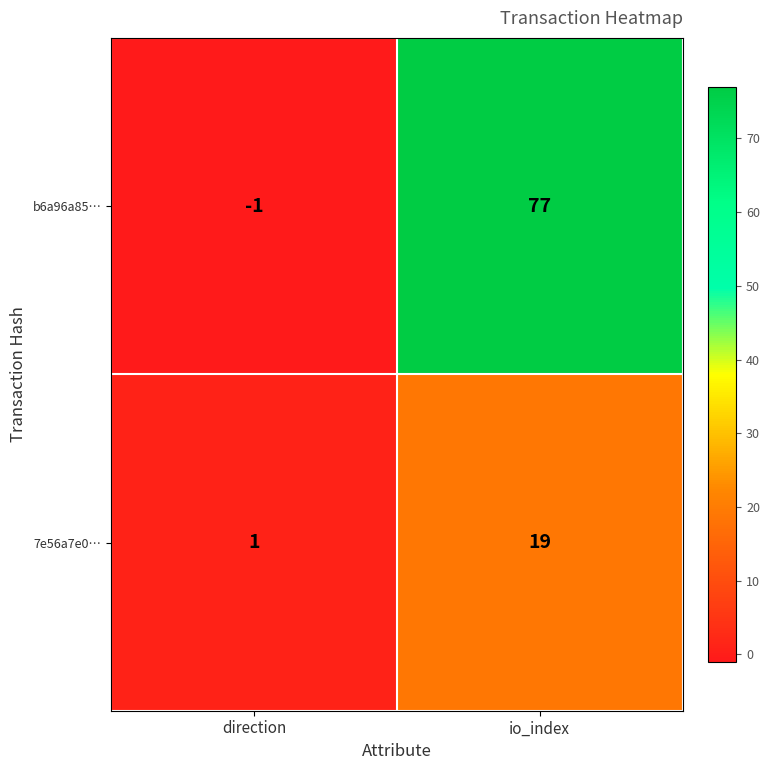

Reading left to right, extract all data points from this chart.

b6a96a85…: direction=-1	io_index=77
7e56a7e0…: direction=1	io_index=19